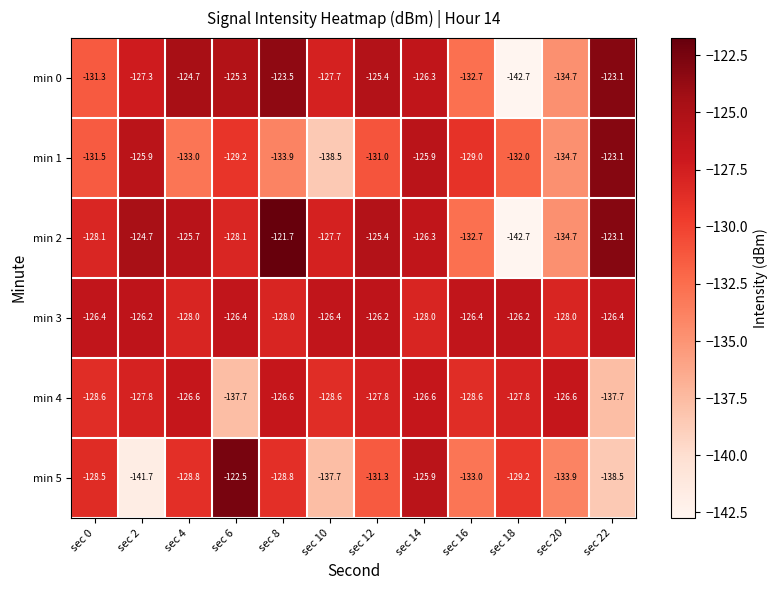

What is the total value across all series at sec 20?

-792.6